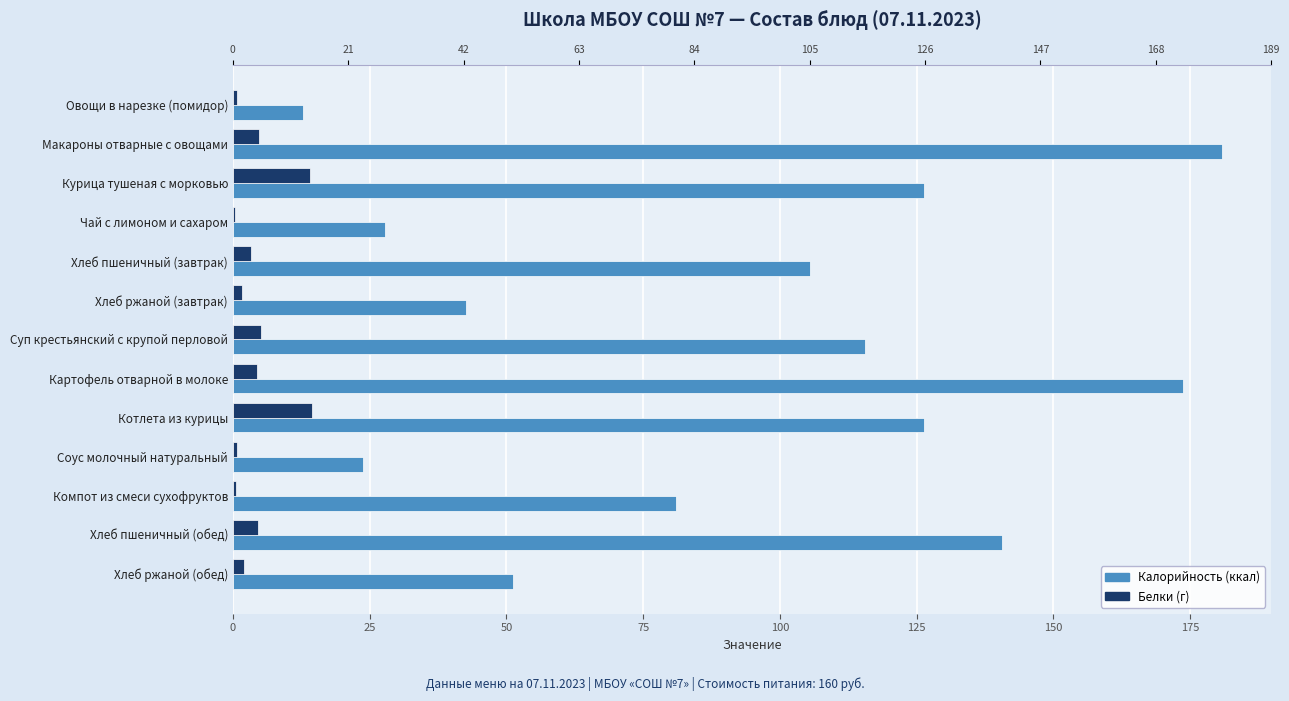

How many bars are there in total?

26